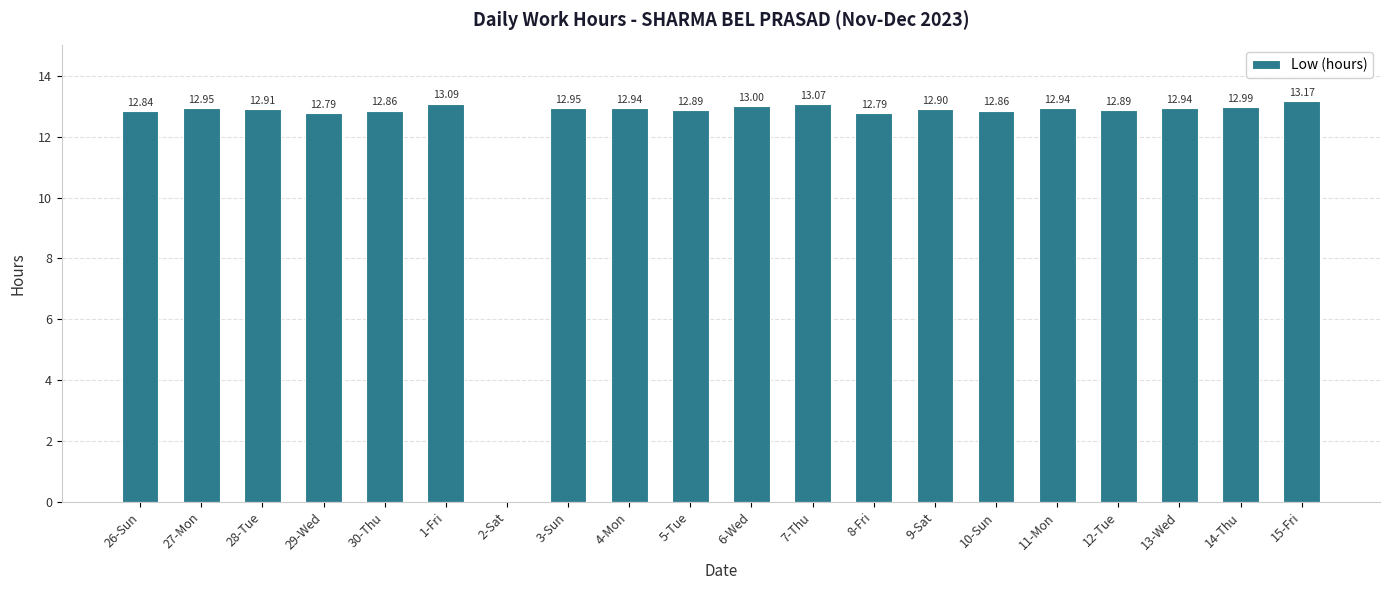

Which label corresponds to the largest value in the chart?

15-Fri